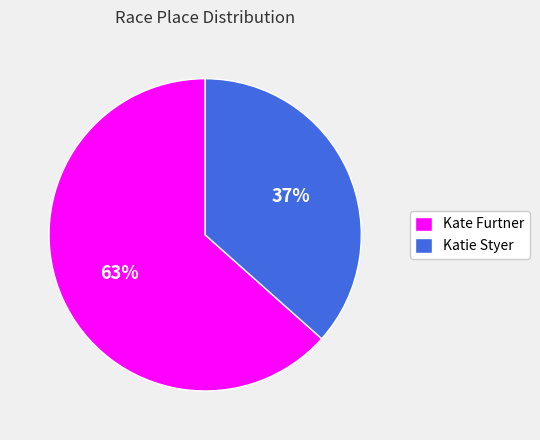

What is the smallest slice in the pie chart?

Katie Styer